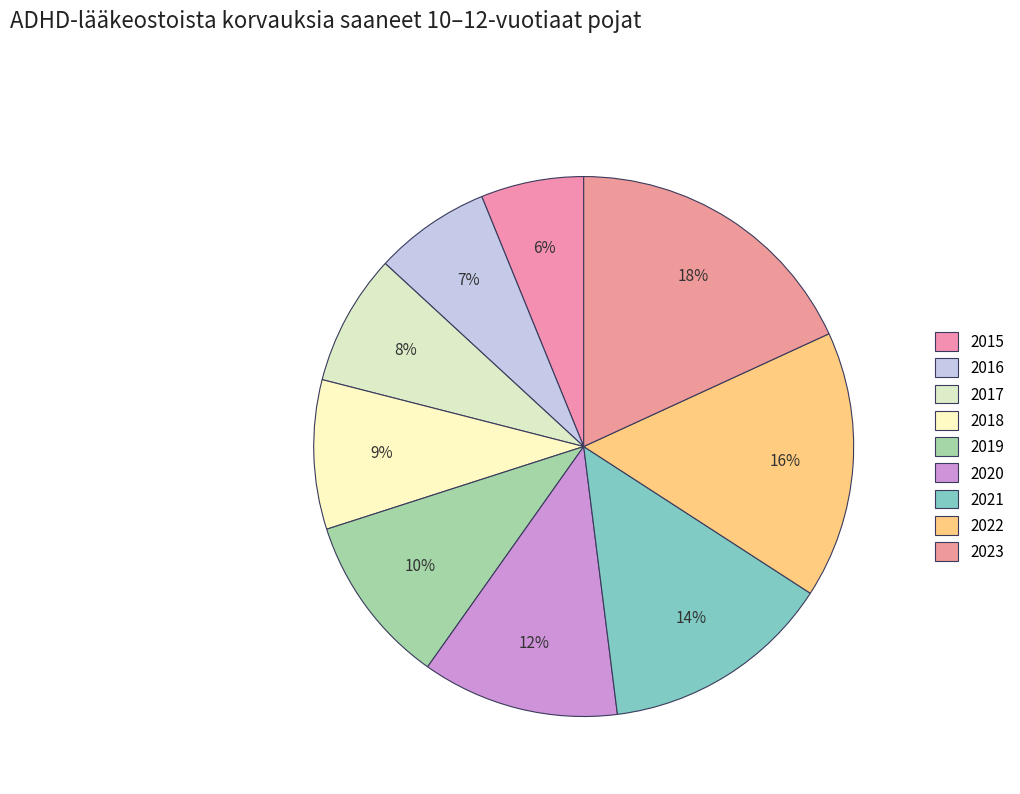

Which category has the biggest portion of the pie?

2023